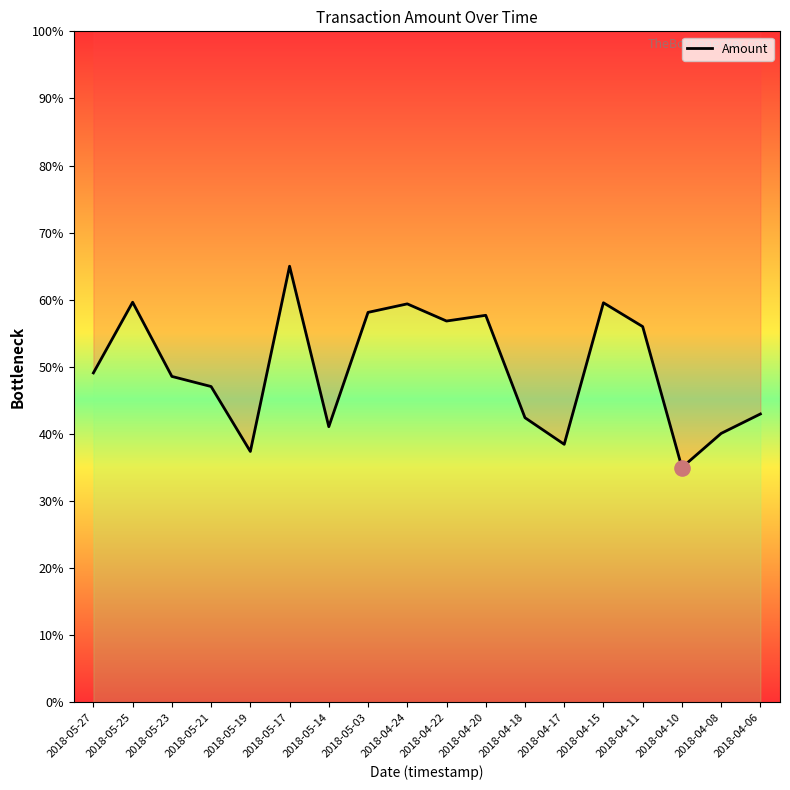

Approximately how many times larger is the value at 2018-04-20 compared to 2018-05-19?

1.5